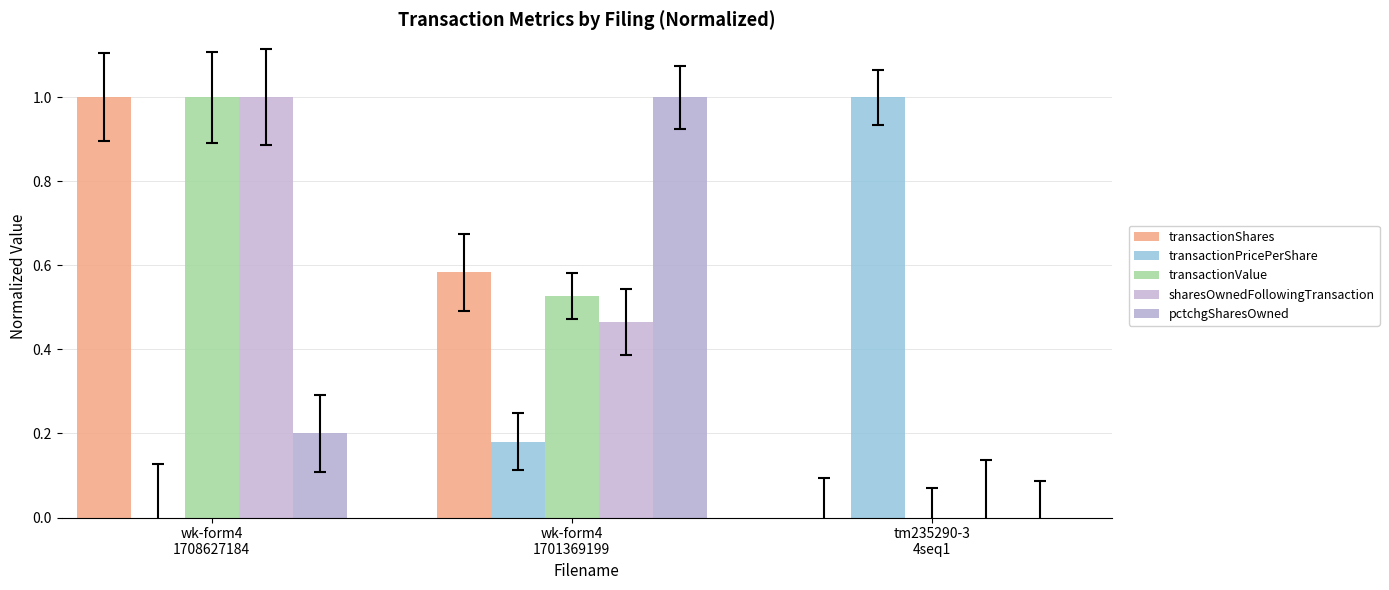

What is the value of the sharesOwnedFollowingTransaction bar at the 2nd from the left?

0.5